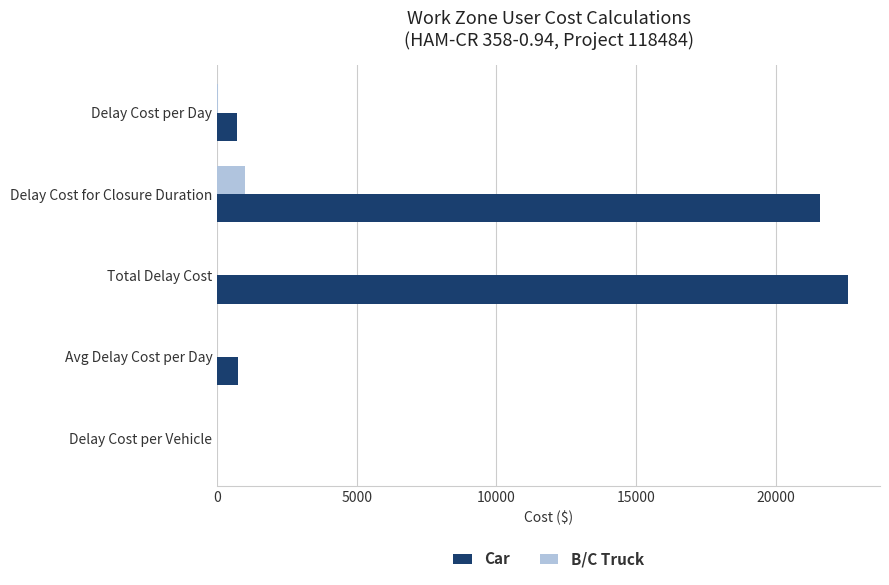

What is the greatest value displayed?

22608.4